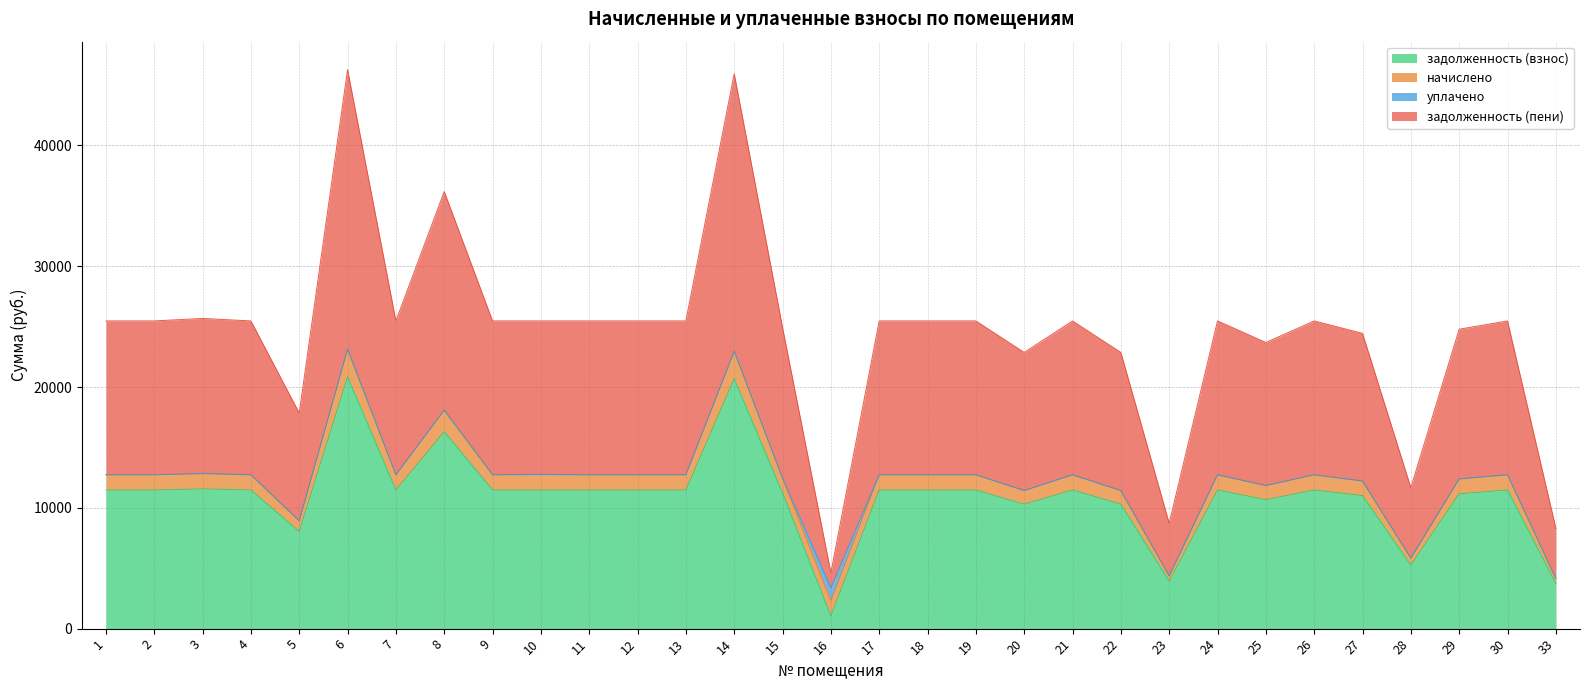

True or false: задолженность (пени) has a value of 12735.0 at 11.

True